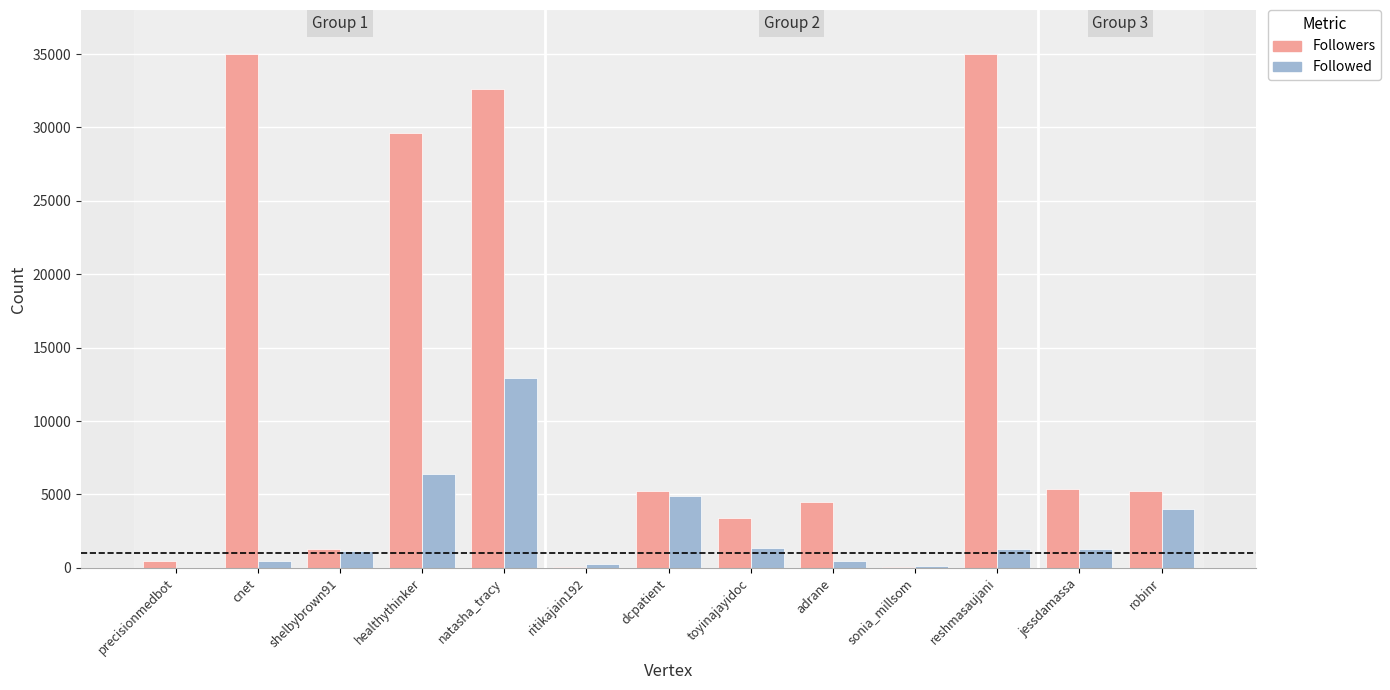

What is the total value across all series at healthythinker?

36042